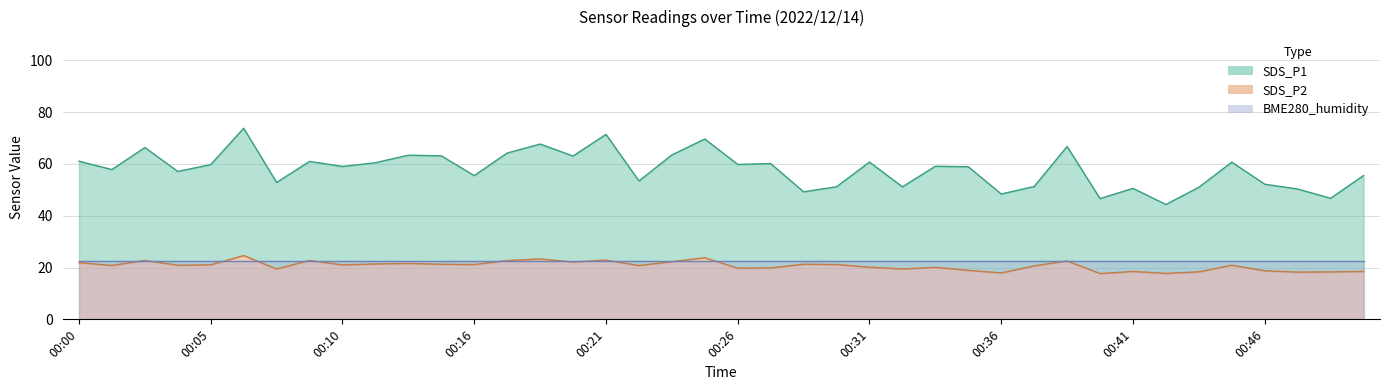

What is the spread (max minus min) of values at 00:12?

39.1